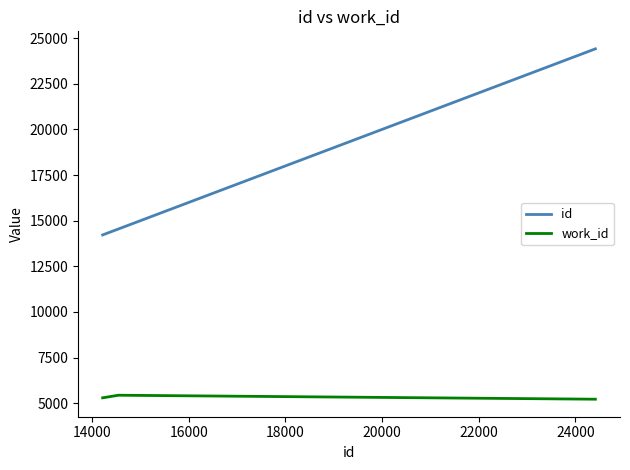

Which series has the largest range (max minus min)?

id